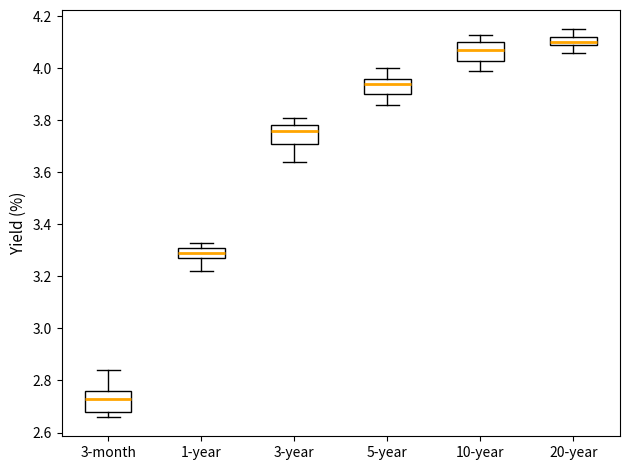

Which box has the lowest median line?

3-month